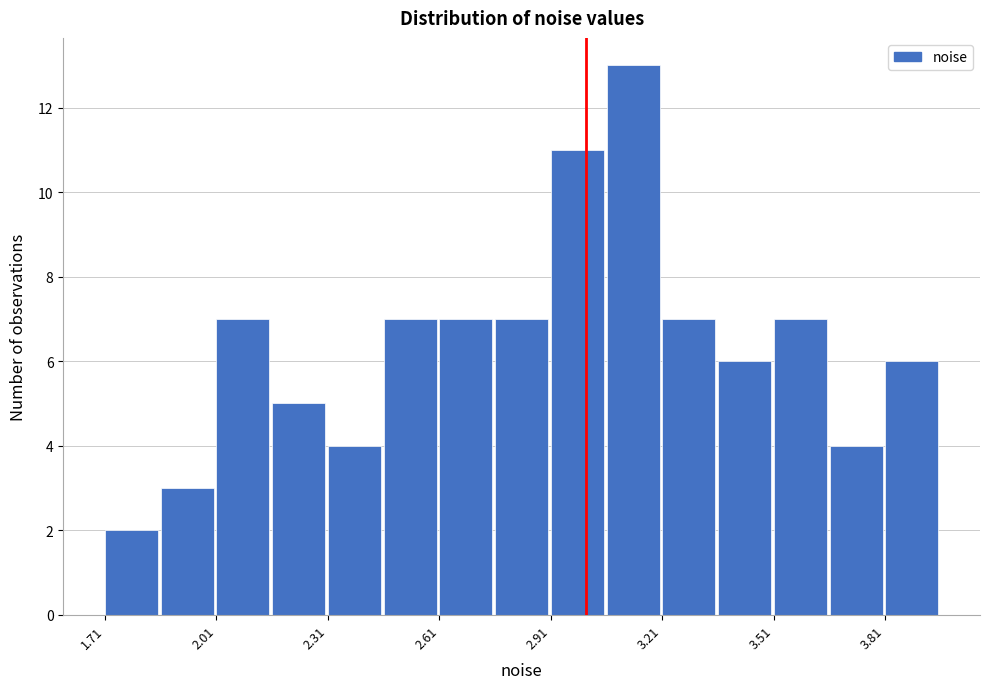

Around what value on the x-axis is the tallest bar? Give the approximate position of its centre, as read against the axis.

3.15